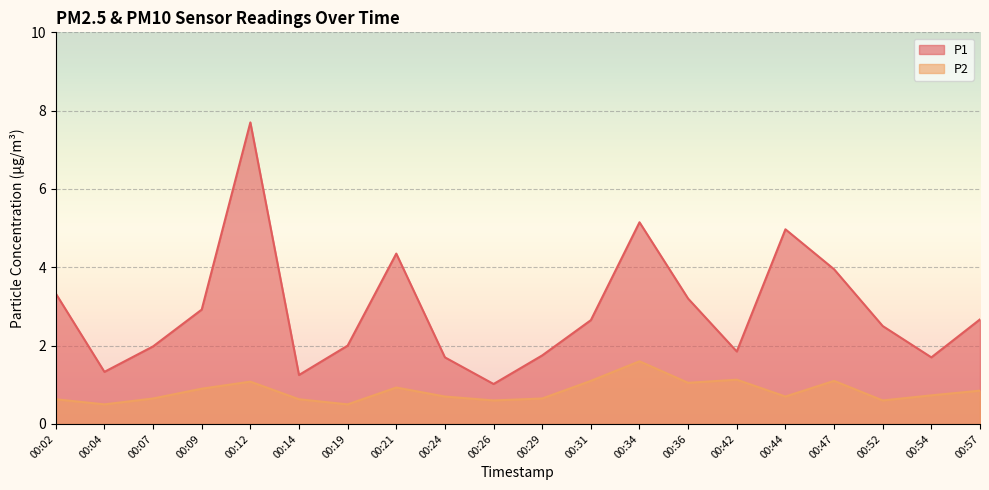

The P1 series shows 2.6 at 00:31. True or false?

True